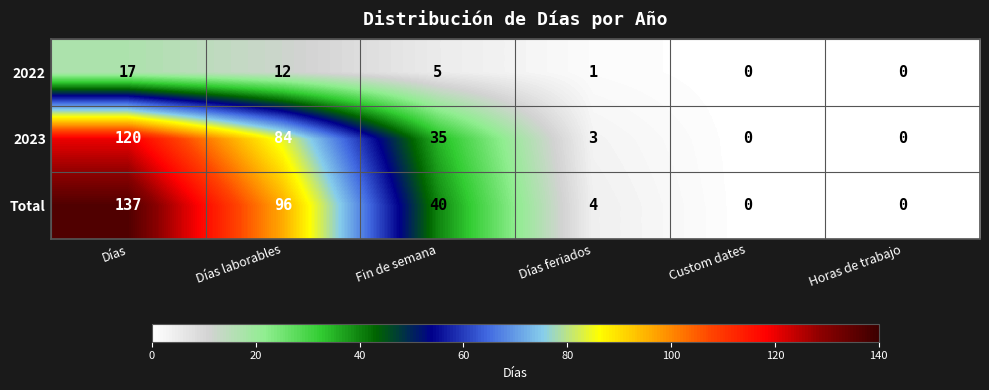

What is the highest value of the 2023 series?

120